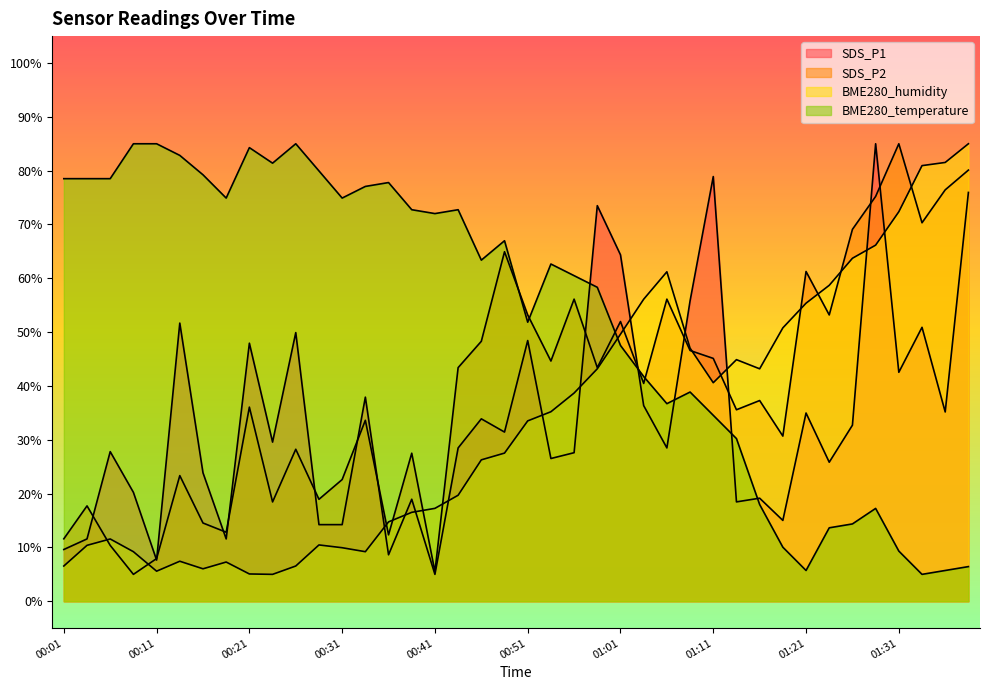

What is the label of the 26th point from the left?

01:03